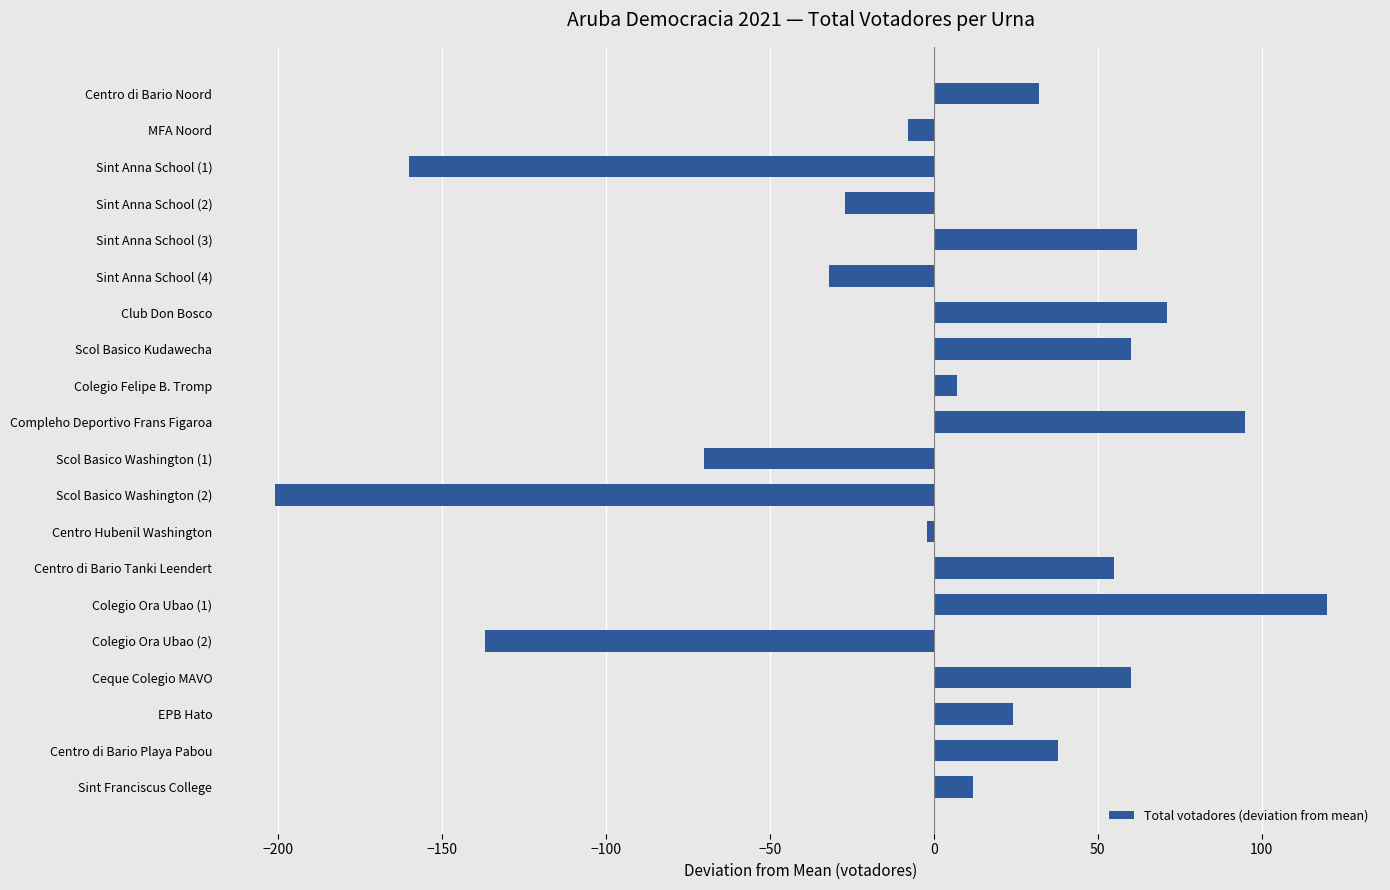

What position from the bottom is Scol Basico Kudawecha?

13